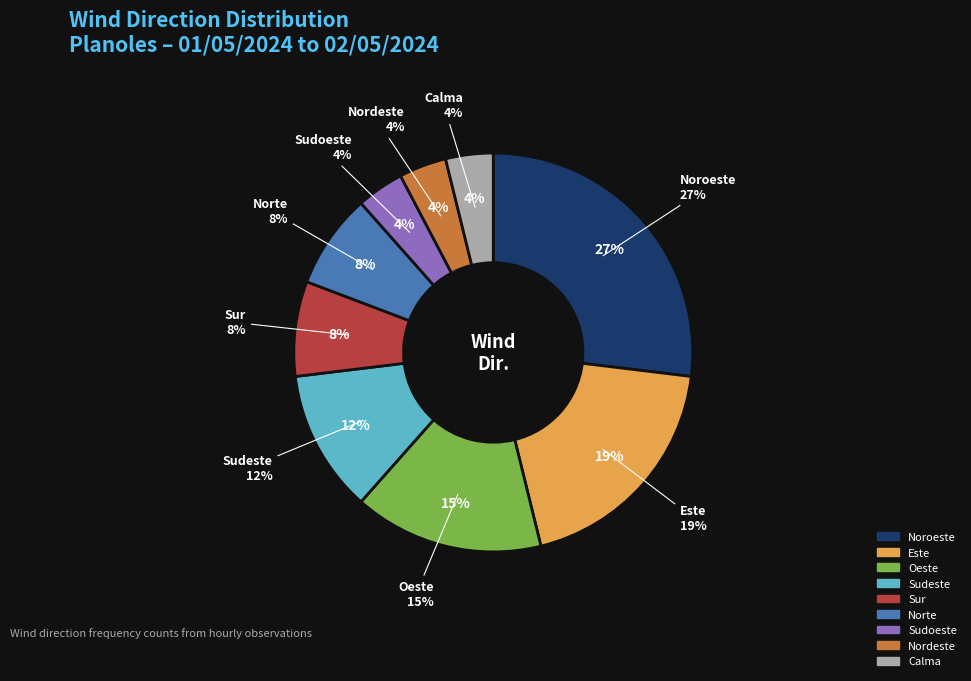

What is the total percentage of Noroeste and Este?

46.2%